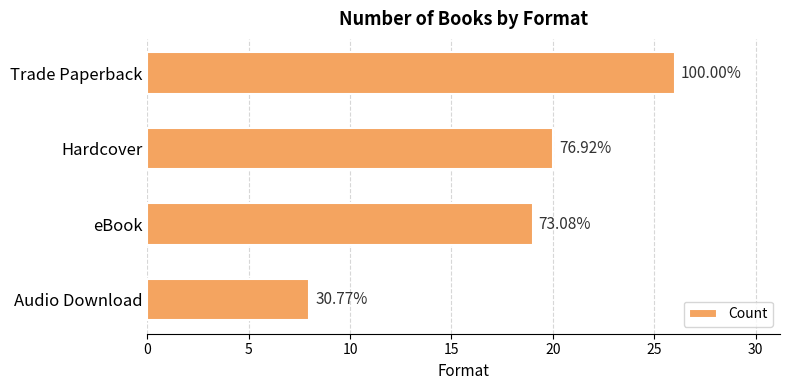

What is the minimum value shown in the chart?

8